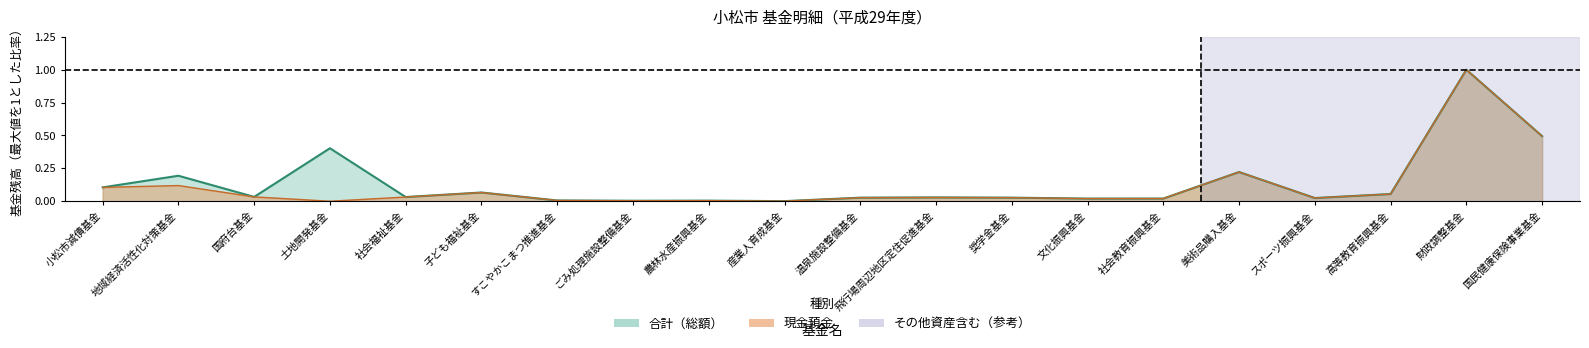

Which series has the largest total across all categories?

合計